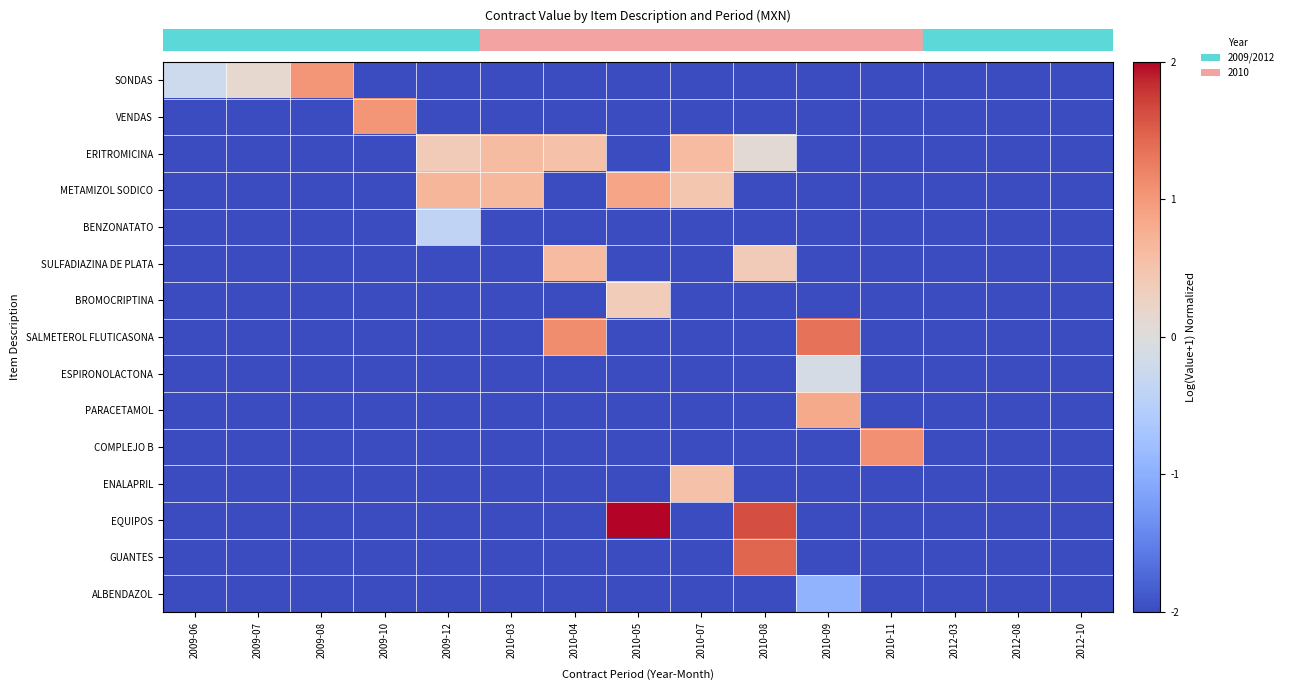

At which category is the sum across all series the highest?

2010-08